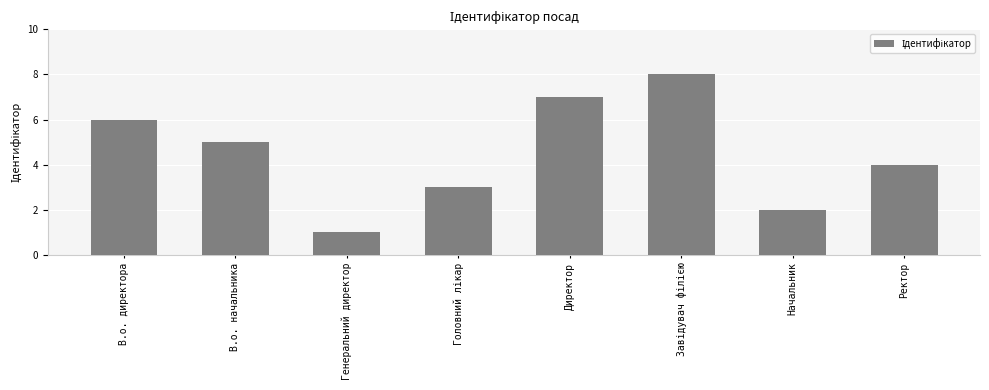

What is the sum of all values?

36